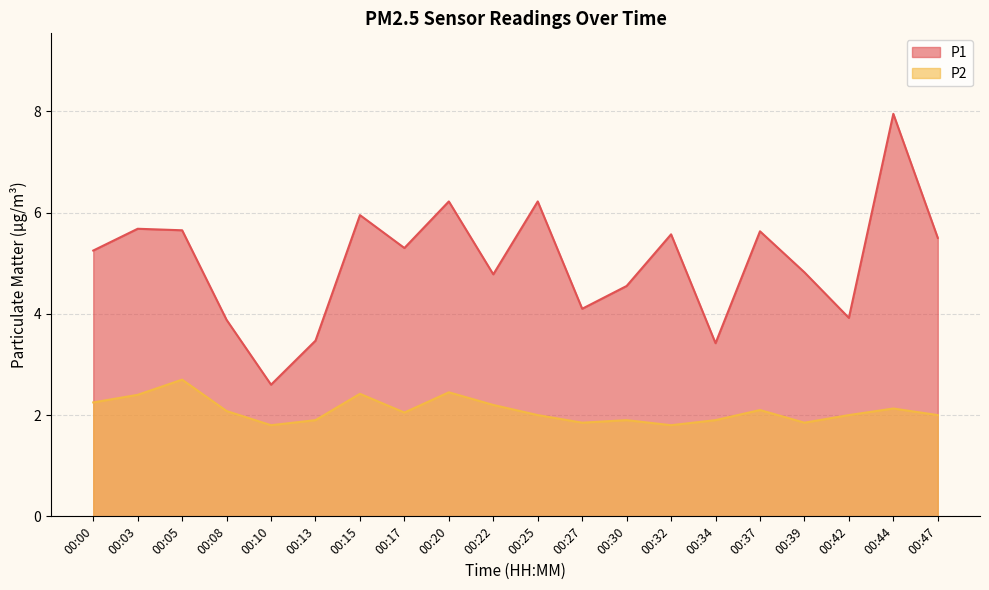

True or false: P1 has more than 0 interior local peaks.

True